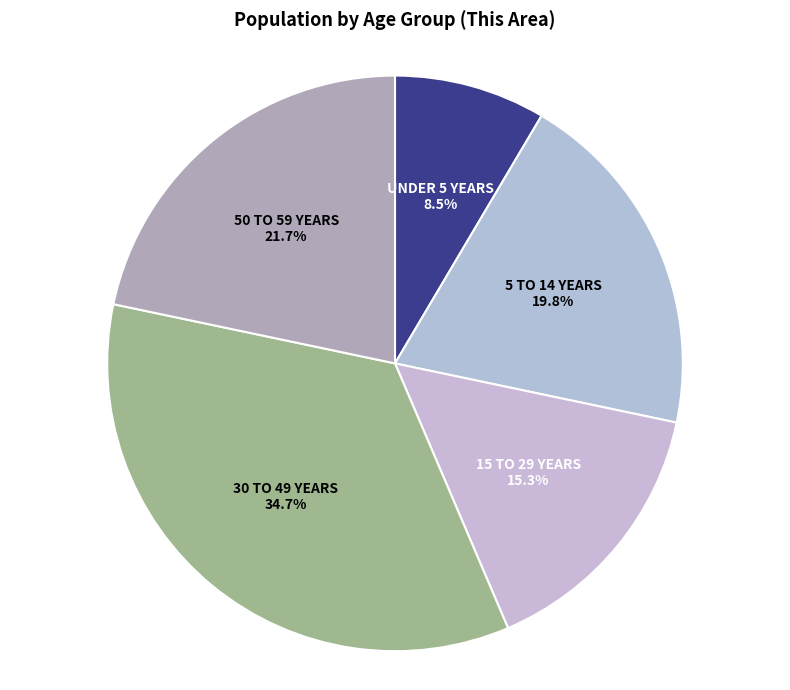

How many slices are in this pie chart?

5